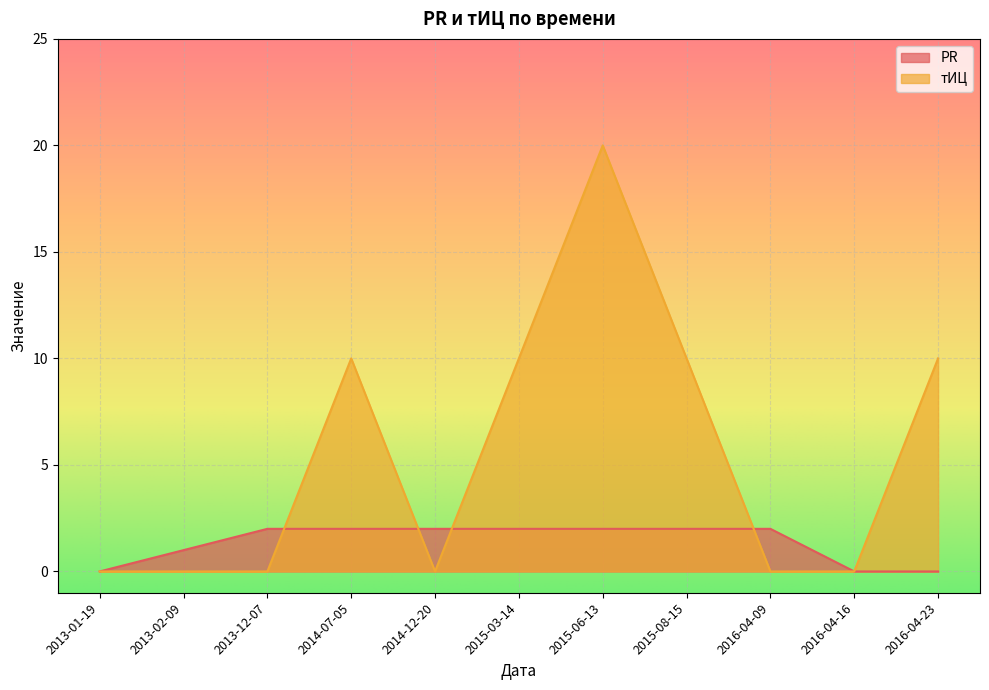

What is the label of the 2nd point from the right?

2016-04-16